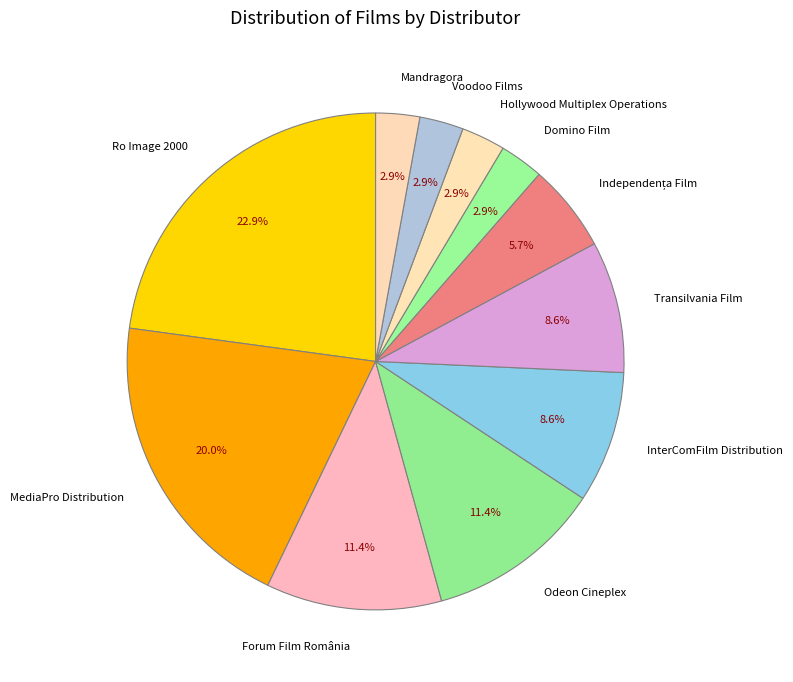

Is there any slice that represents more than half of the pie?

No